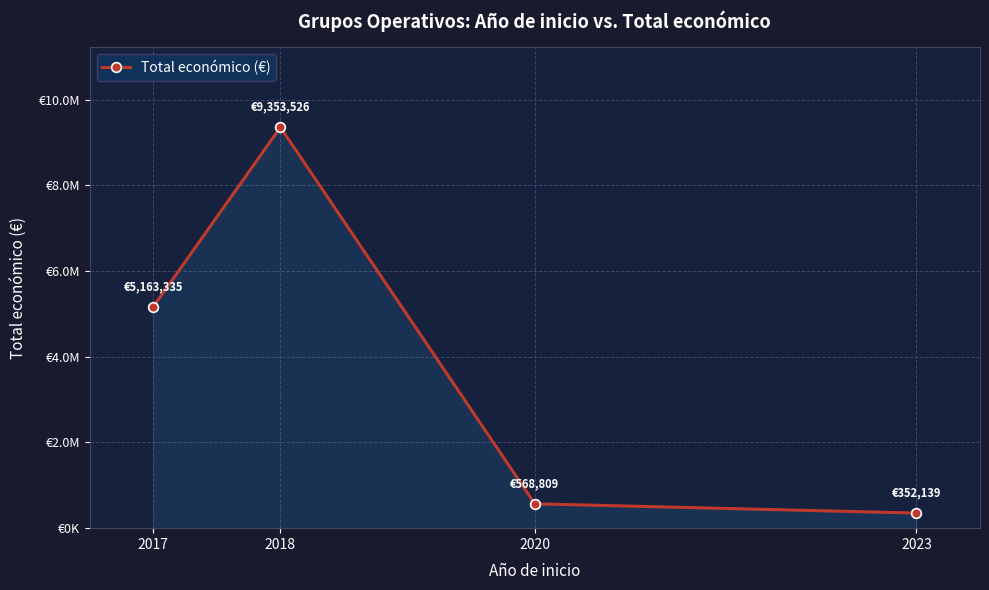

Reading right to left, transcribe all the data shown in this chart.

352139	568809	9353526	5163335